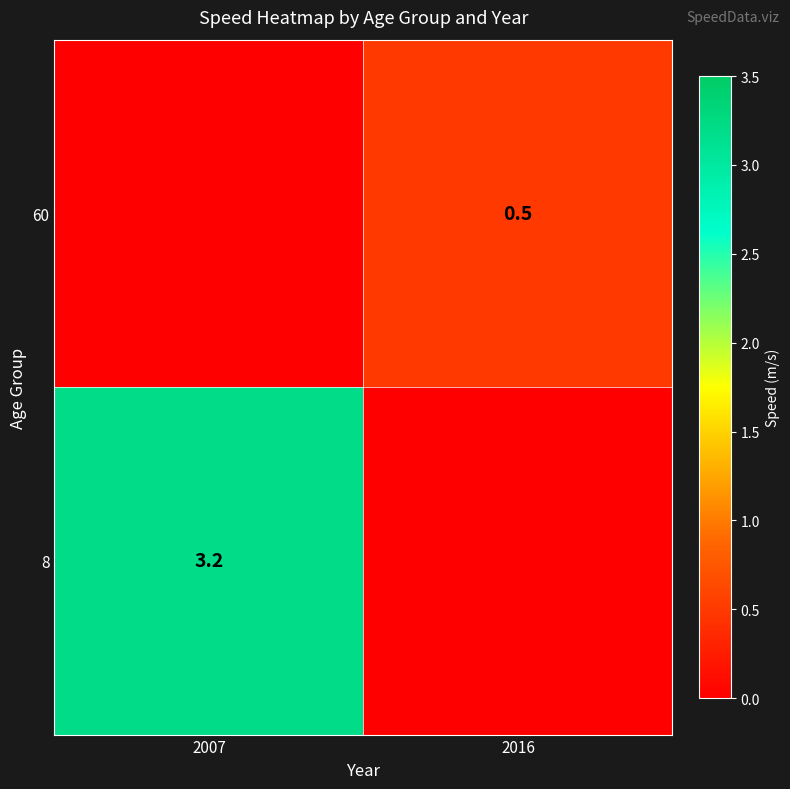

Is it true that 60 equals 0.5 at 2016?

True